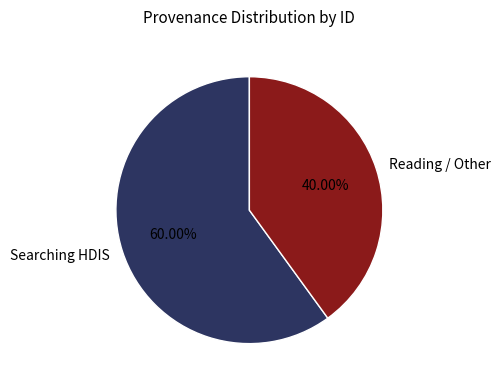

Between Reading / Other and Searching HDIS, which is larger?

Searching HDIS